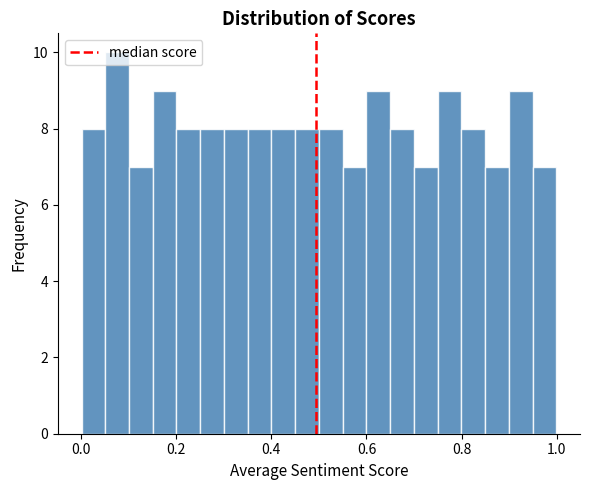

Around what value on the x-axis is the tallest bar? Give the approximate position of its centre, as read against the axis.

0.08